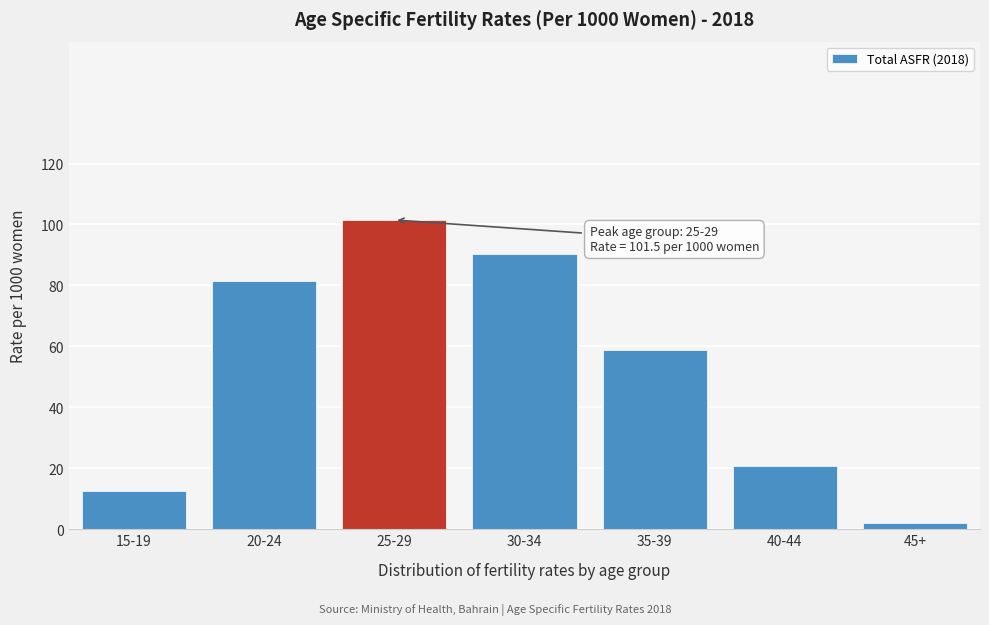

Reading left to right, extract all data points from this chart.

15-19=12.4	20-24=81.6	25-29=101.5	30-34=90.4	35-39=59.0	40-44=20.8	45+=1.9